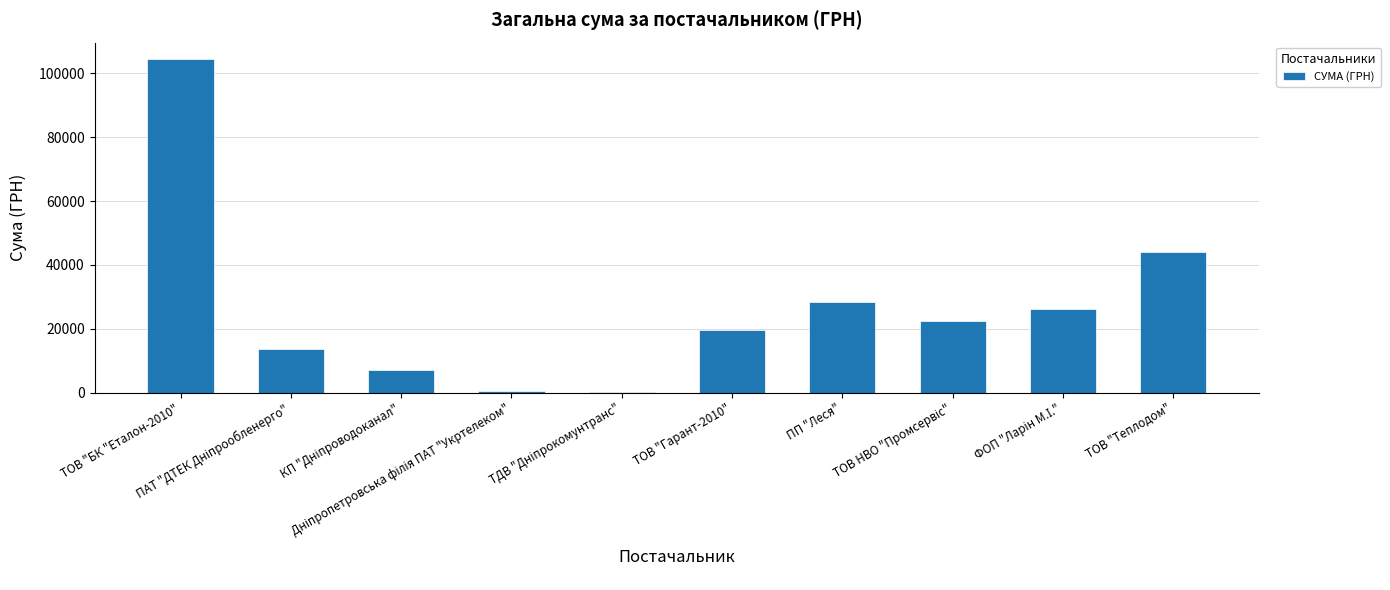

Count the number of values greater than 22443.

5